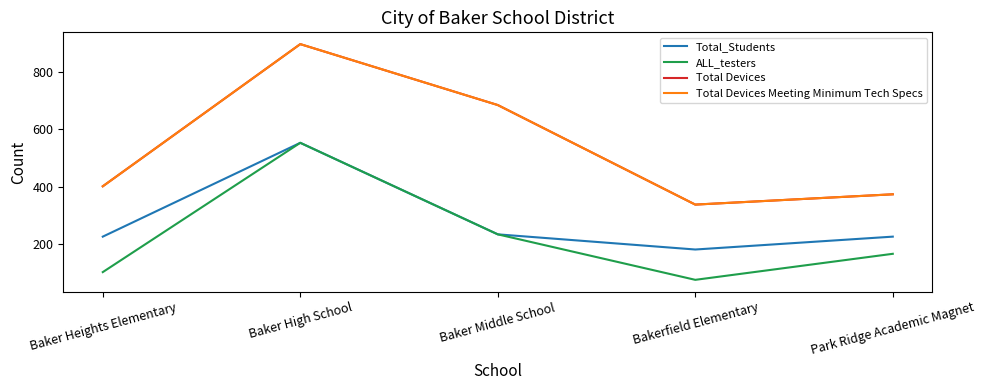

Does the chart display data point markers on the line(s)?

No